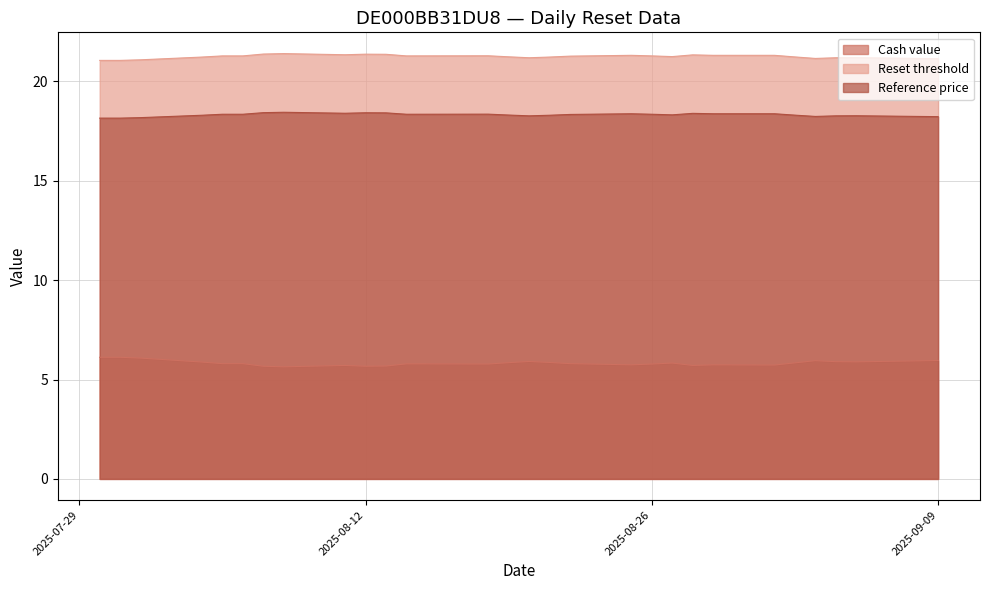

Which series has the largest range (max minus min)?

Cash value